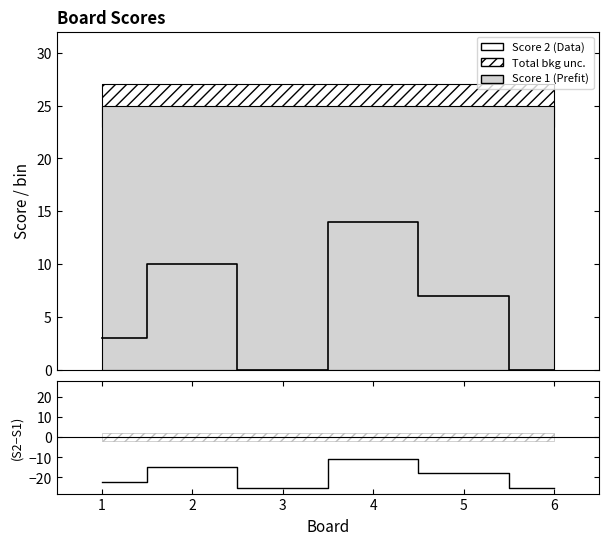

In Score 2, how many points are higher than both neighbors (excluding endpoints)?

2